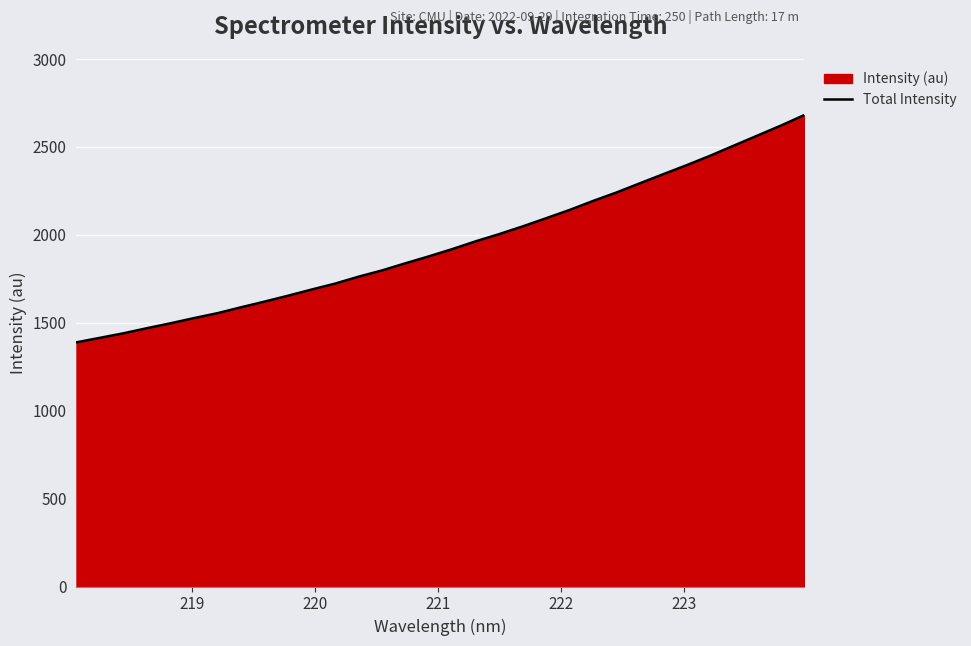

What is the difference between the maximum and minimum values?

1292.1